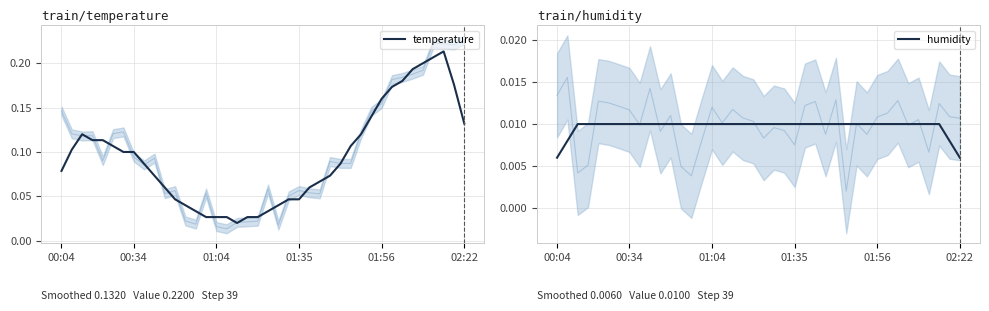

At which category does the chart reach its minimum across all series?

00:04